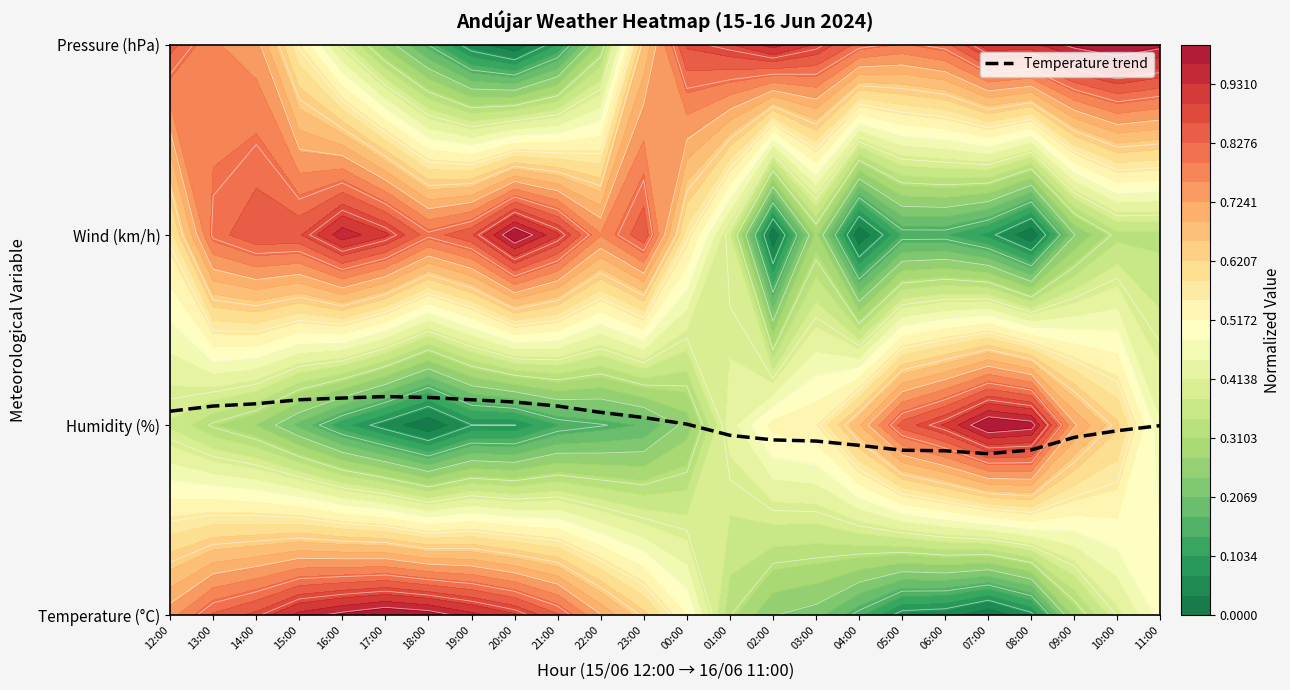

How many series are shown in this chart?

1